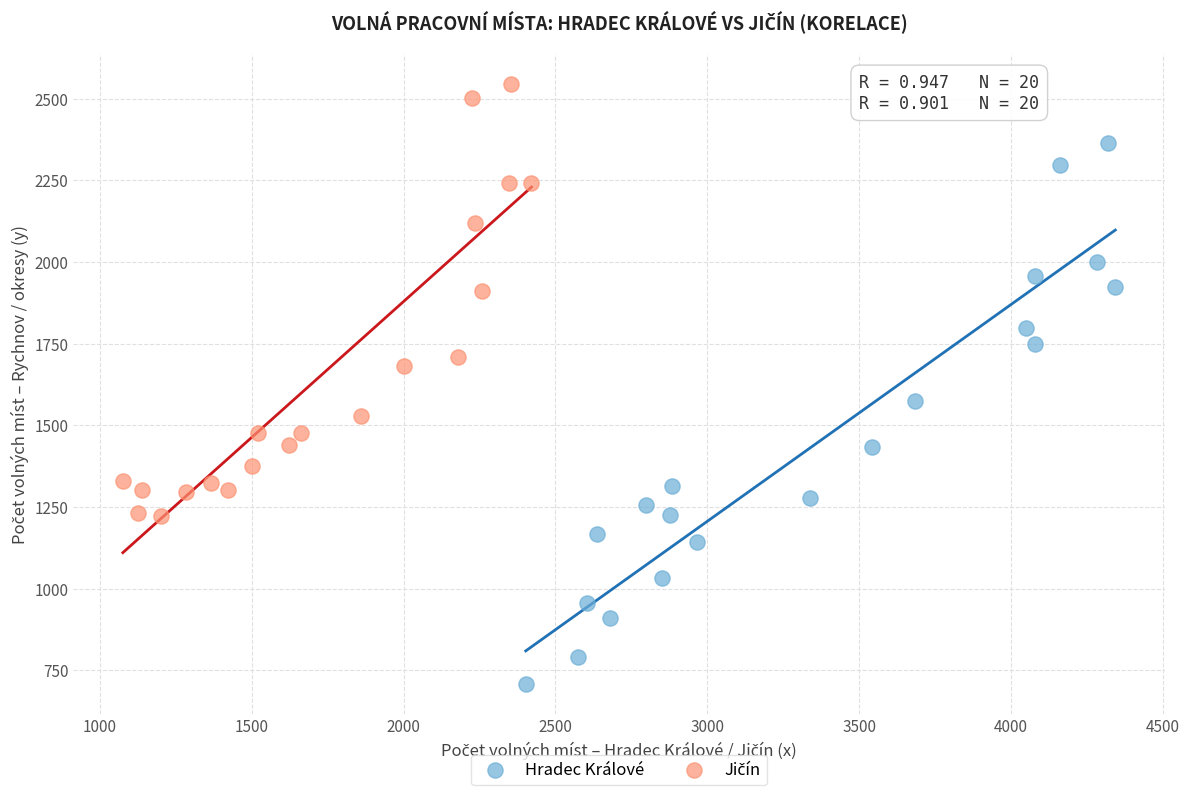

Which series reaches the minimum Y coordinate?

Hradec Králové